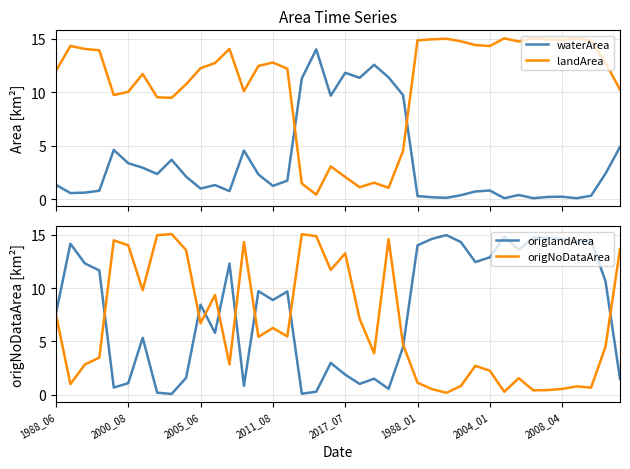

Reading left to right, list all the values displayed in this chart.

waterArea: 1.4	0.6	0.6	0.8	4.6	3.4	3.0	2.4	3.7	2.1	1.0	1.3	0.8	4.6	2.3	1.2	1.7	11.3	14.0	9.7	11.8	11.3	12.6	11.4	9.7	0.3	0.2	0.1	0.4	0.7	0.8	0.1	0.4	0.1	0.2	0.2	0.1	0.3	2.4	4.9
landArea: 12.0	14.3	14.1	13.9	9.7	10.0	11.7	9.5	9.5	10.8	12.2	12.7	14.1	10.1	12.5	12.8	12.2	1.5	0.4	3.1	2.1	1.1	1.6	1.1	4.5	14.8	14.9	15.0	14.8	14.4	14.3	15.0	14.7	15.0	14.9	14.9	15.0	14.8	12.7	10.2
origlandArea: 7.6	14.2	12.3	11.7	0.7	1.1	5.3	0.2	0.1	1.6	8.4	5.8	12.3	0.8	9.7	8.9	9.7	0.1	0.3	3.0	1.9	1.0	1.5	0.6	4.5	14.0	14.6	15.0	14.3	12.4	12.9	14.8	13.6	14.7	14.7	14.6	14.4	14.5	10.6	1.5
origNoDataArea: 7.5	1.0	2.8	3.5	14.5	14.0	9.8	15.0	15.1	13.6	6.7	9.3	2.9	14.3	5.4	6.3	5.5	15.1	14.9	11.7	13.3	7.1	3.9	14.6	4.7	1.1	0.5	0.2	0.8	2.7	2.2	0.3	1.6	0.4	0.4	0.5	0.8	0.7	4.5	13.7